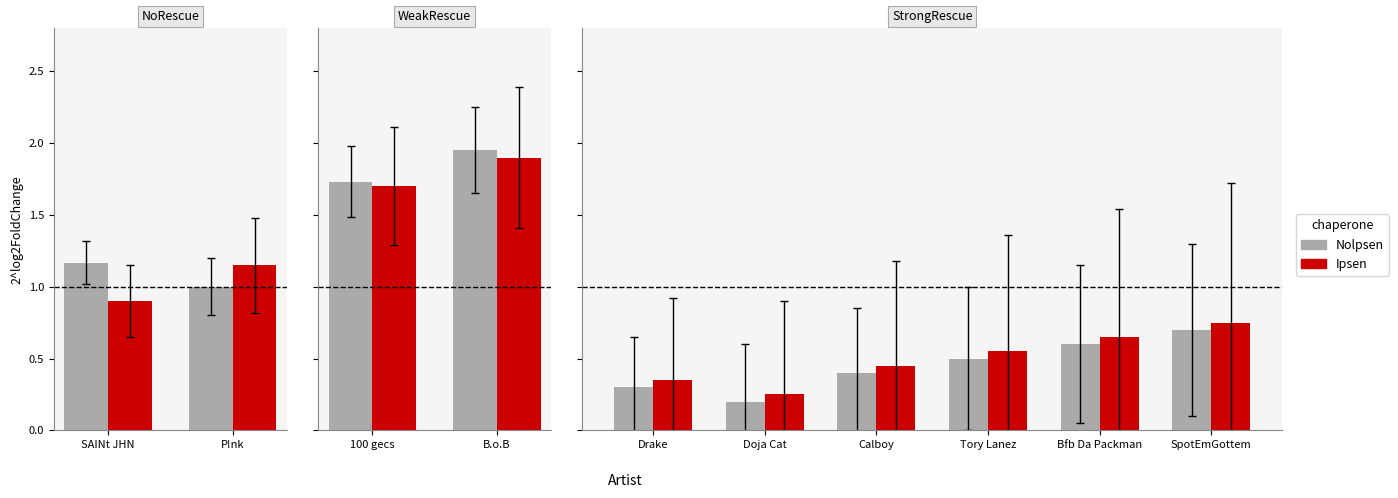

What is the label of the 1st bar from the left?

Drake